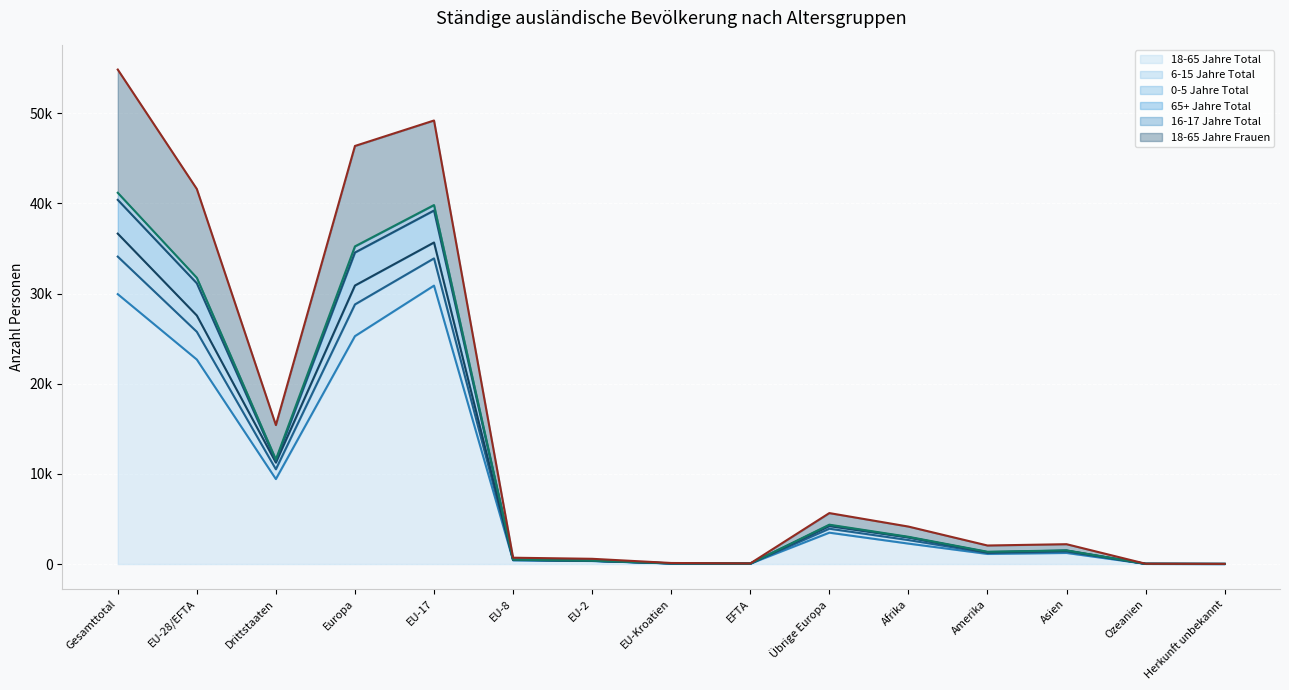

What is the difference between the highest and lowest values at Asien?

971